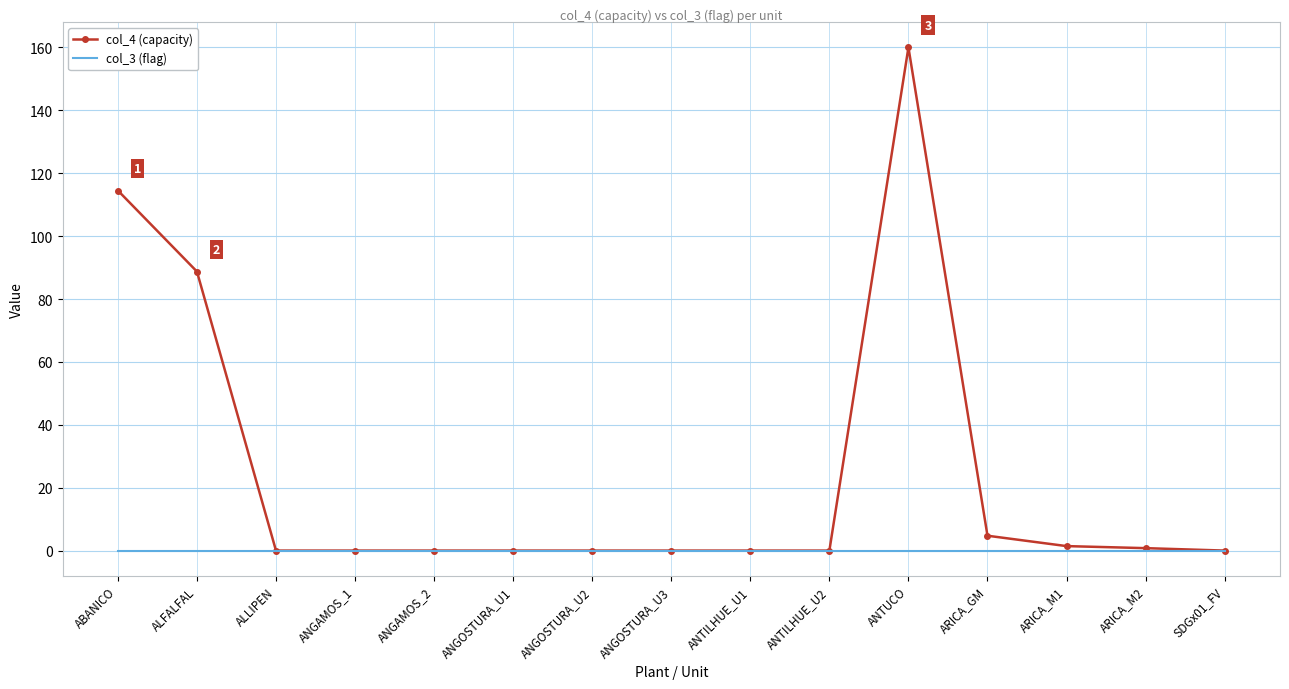

What is the highest value of the col_4 (capacity) series?

160.0